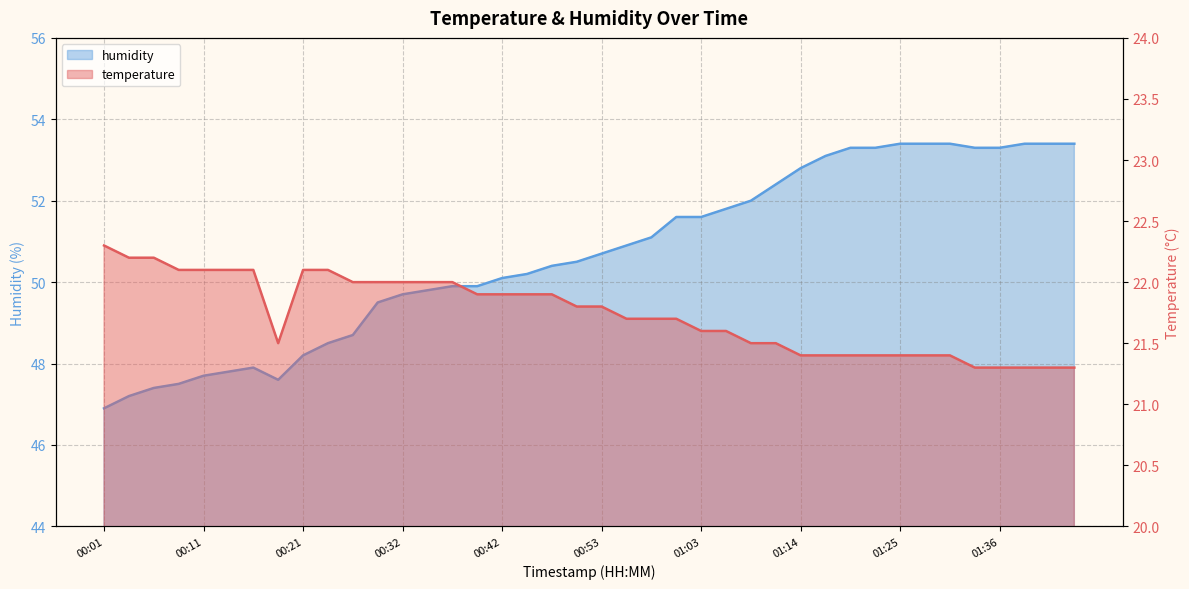

Reading right to left, what are all the values shown in this chart?

temperature: 01:44=21.3	01:42=21.3	01:39=21.3	01:36=21.3	01:33=21.3	01:31=21.4	01:28=21.4	01:25=21.4	01:22=21.4	01:20=21.4	01:17=21.4	01:14=21.4	01:11=21.5	01:08=21.5	01:06=21.6	01:03=21.6	01:00=21.7	00:58=21.7	00:55=21.7	00:53=21.8	00:50=21.8	00:47=21.9	00:45=21.9	00:42=21.9	00:40=21.9	00:37=22.0	00:34=22.0	00:32=22.0	00:29=22.0	00:27=22.0	00:24=22.1	00:21=22.1	00:19=21.5	00:16=22.1	00:14=22.1	00:11=22.1	00:08=22.1	00:06=22.2	00:03=22.2	00:01=22.3
humidity: 01:44=53.4	01:42=53.4	01:39=53.4	01:36=53.3	01:33=53.3	01:31=53.4	01:28=53.4	01:25=53.4	01:22=53.3	01:20=53.3	01:17=53.1	01:14=52.8	01:11=52.4	01:08=52.0	01:06=51.8	01:03=51.6	01:00=51.6	00:58=51.1	00:55=50.9	00:53=50.7	00:50=50.5	00:47=50.4	00:45=50.2	00:42=50.1	00:40=49.9	00:37=49.9	00:34=49.8	00:32=49.7	00:29=49.5	00:27=48.7	00:24=48.5	00:21=48.2	00:19=47.6	00:16=47.9	00:14=47.8	00:11=47.7	00:08=47.5	00:06=47.4	00:03=47.2	00:01=46.9